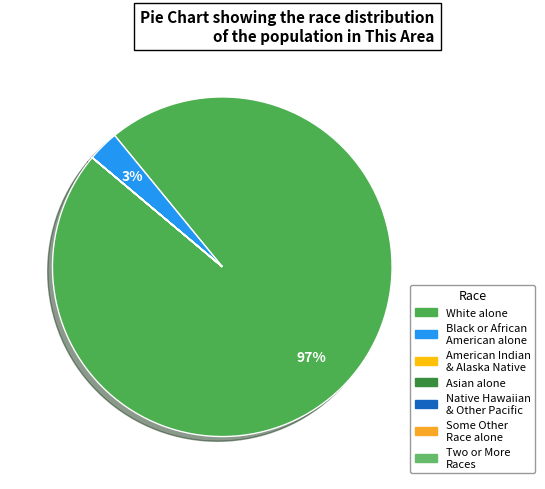

How many slices are in this pie chart?

7